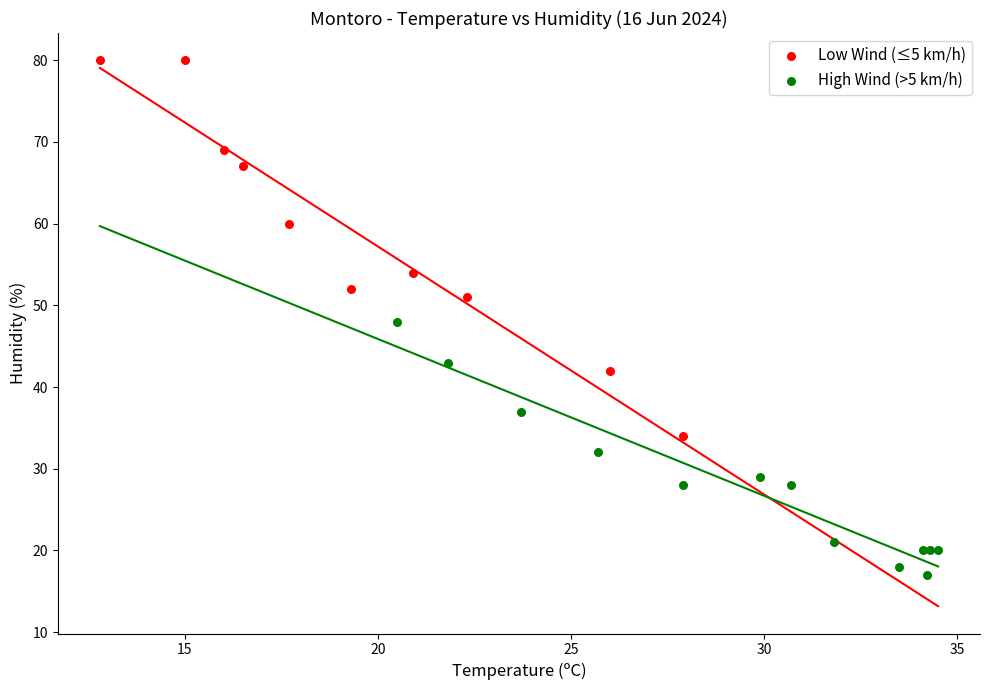

Which series contains the highest Y value?

Low Wind (≤5 km/h)